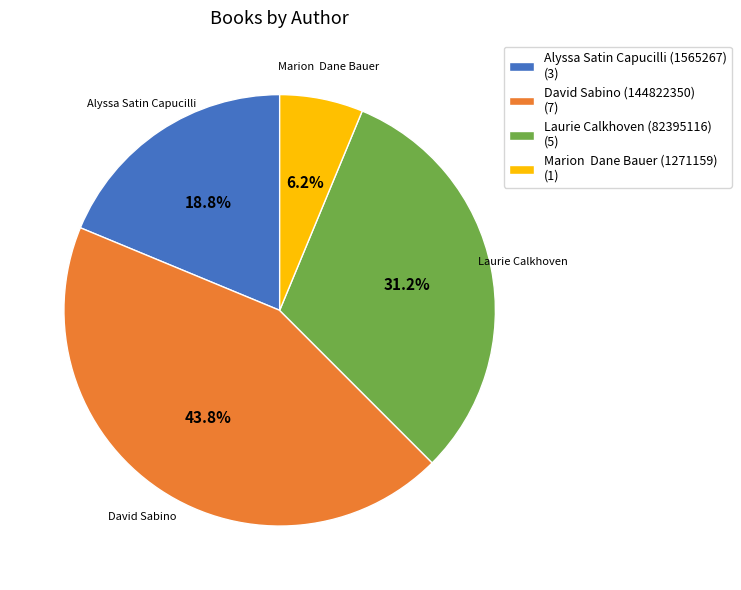

Is there a majority slice in this chart?

No